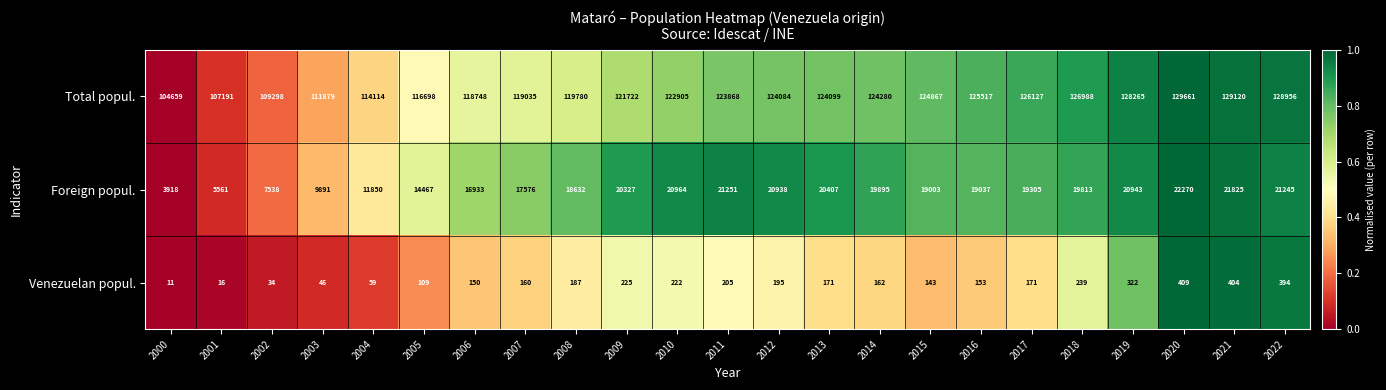

The value of Venezuelan popul. at 2007 is 61. True or false?

False